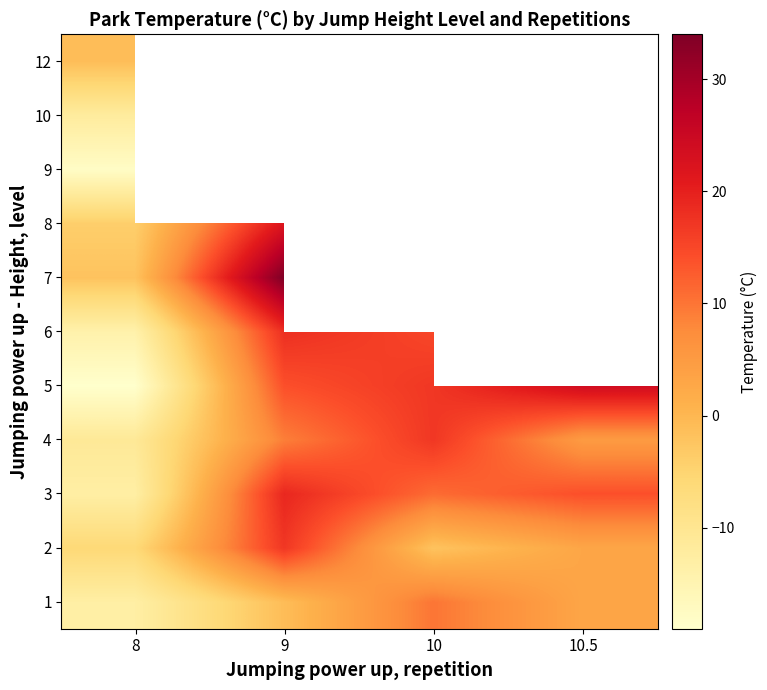

Is the value of 1 at 10 greater than the value of 7 at 8?

Yes